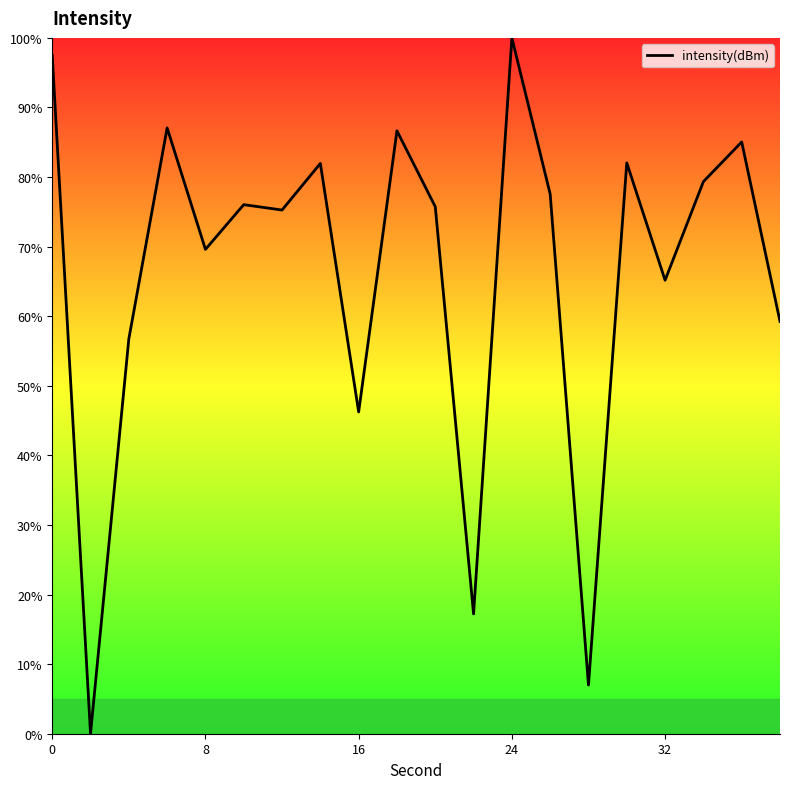

What is the maximum value shown in the chart?

100.0